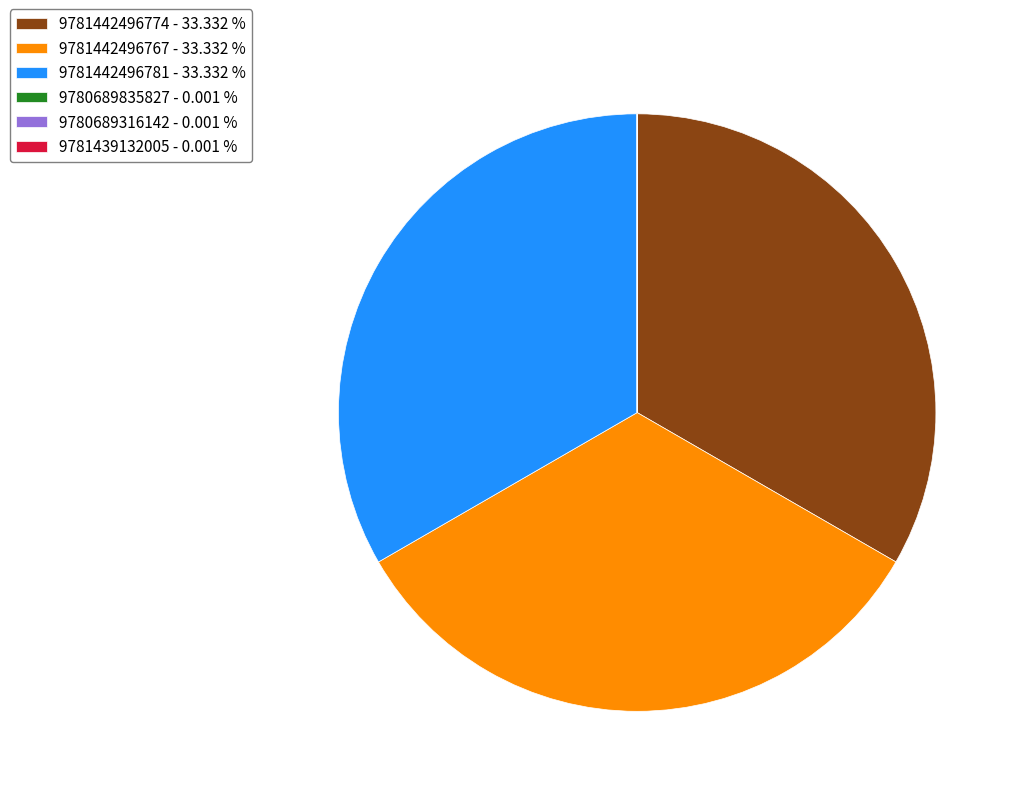

Is 9781442496774 - 33.332 % the majority of the pie?

No